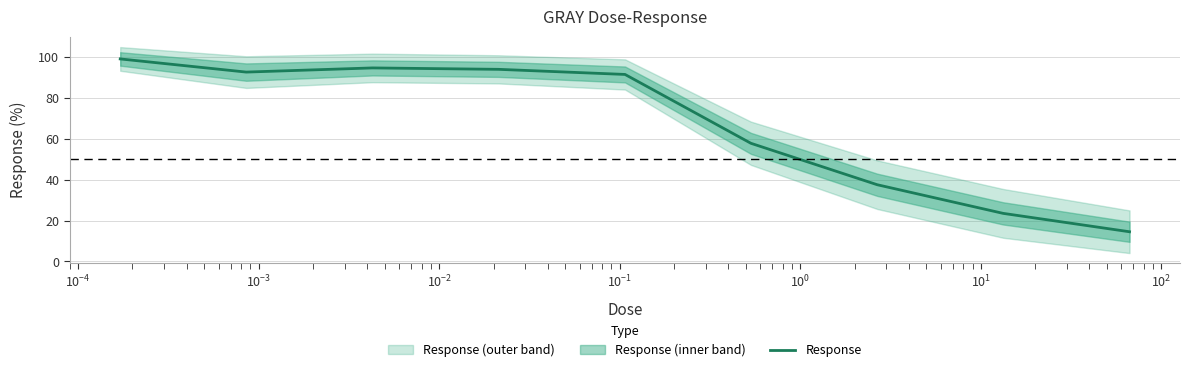

What is the minimum value shown in the chart?

14.5